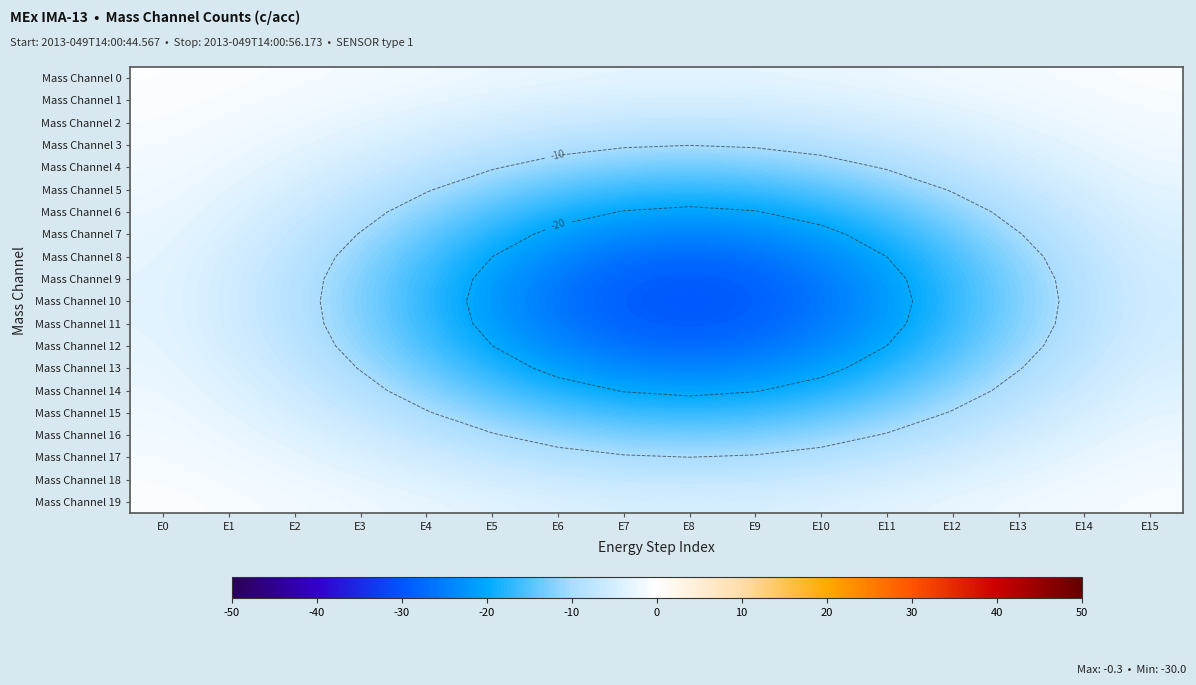

Is it true that Mass Channel 0 equals -2.9 at E12?

False